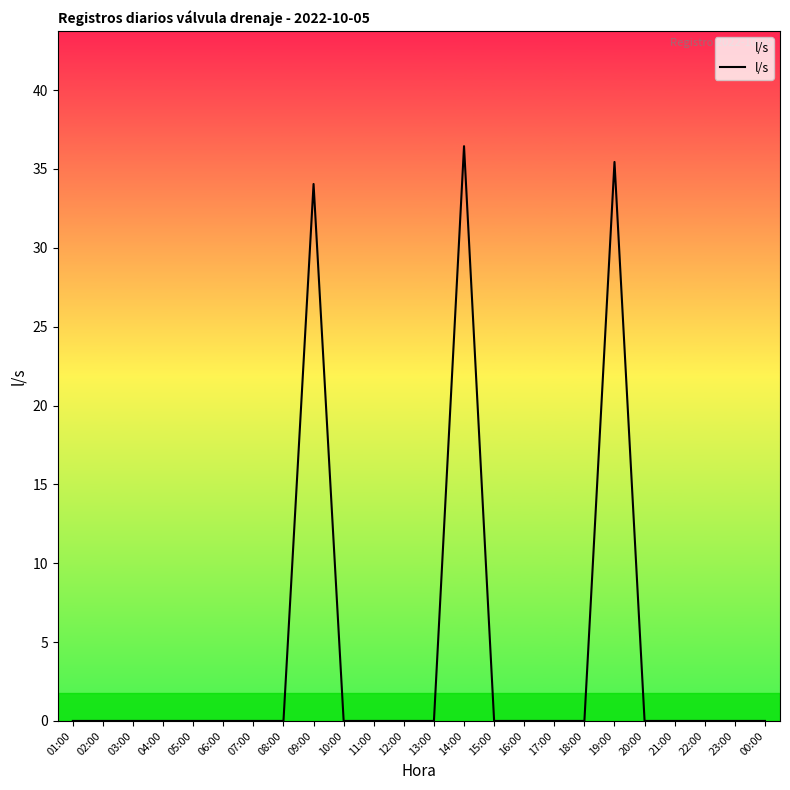

What is the greatest value displayed?

36.4